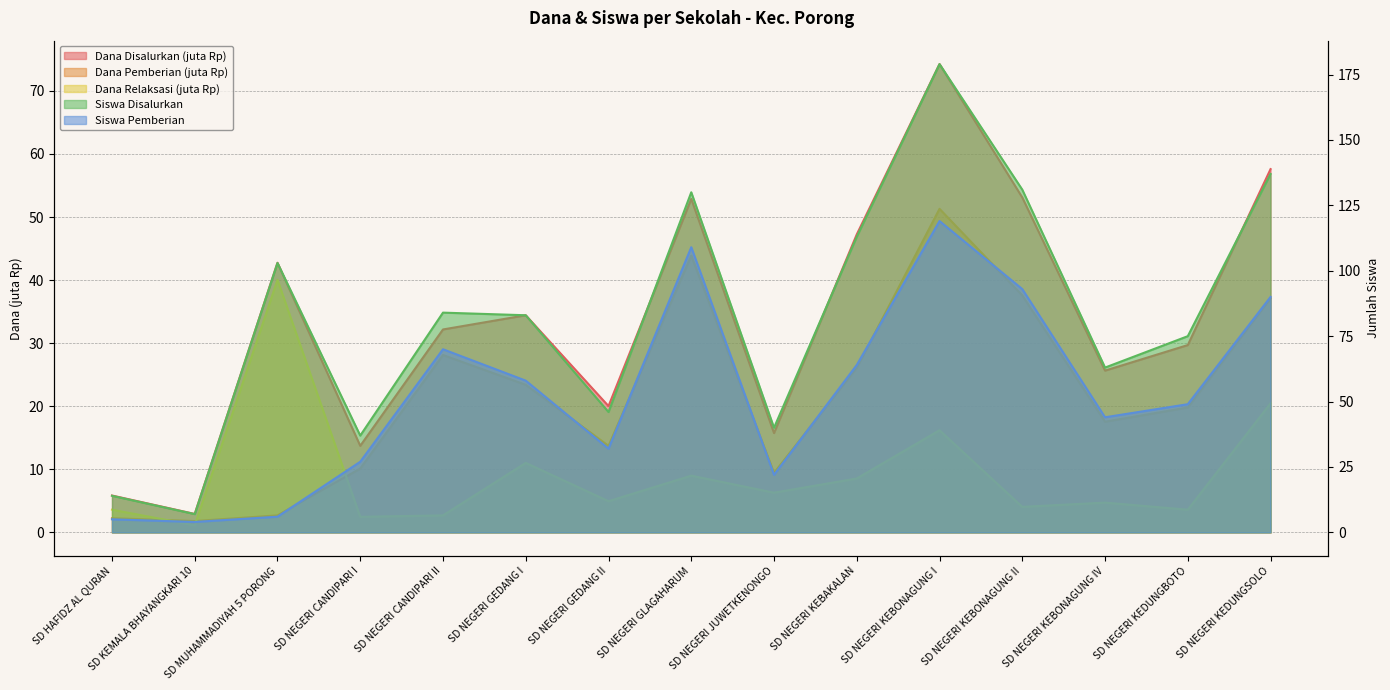

At which label does Siswa Disalurkan first exceed 83?

SD MUHAMMADIYAH 5 PORONG